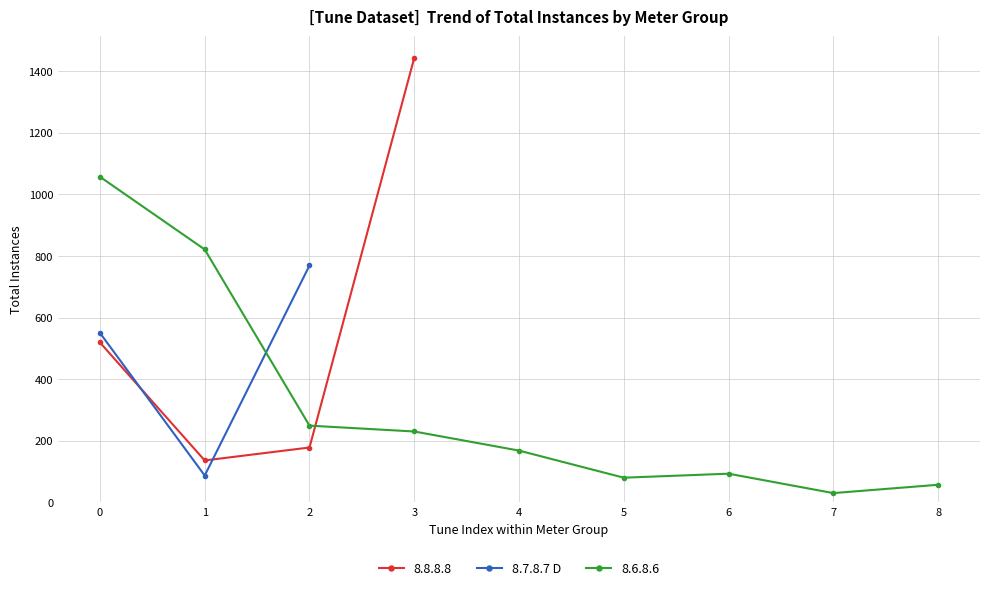

What is the value of the 8.7.8.7 D point at the 3rd from the left?

769